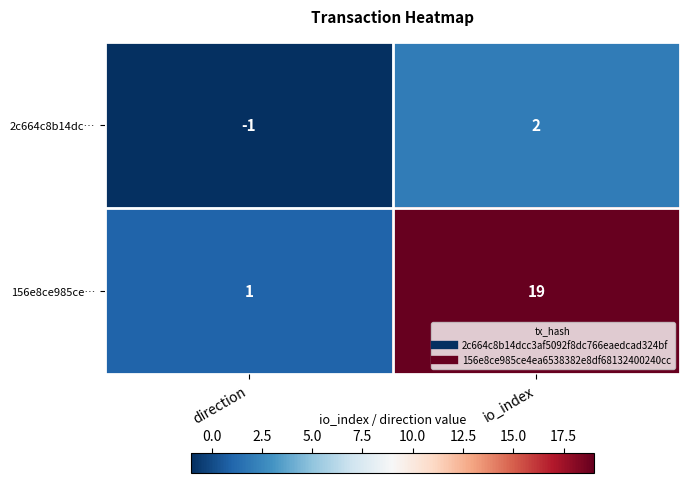

Rank the series at direction from highest to lowest value.

156e8ce985ce…, 2c664c8b14dc…